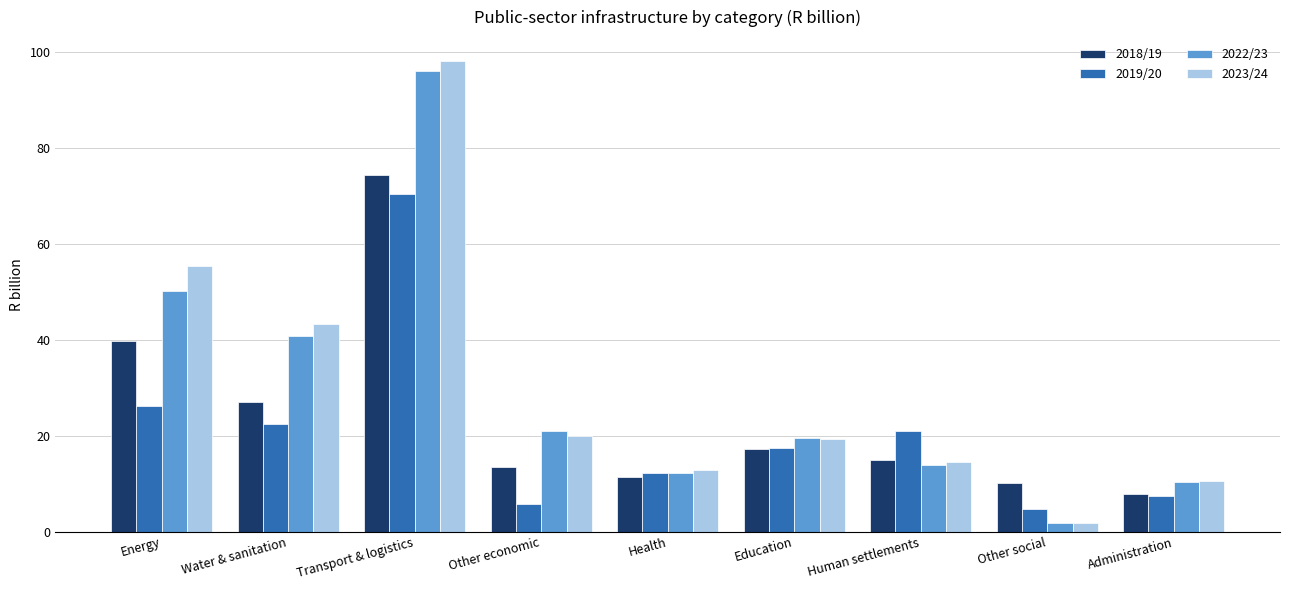

Are the bars grouped side by side (vs. stacked)?

Yes